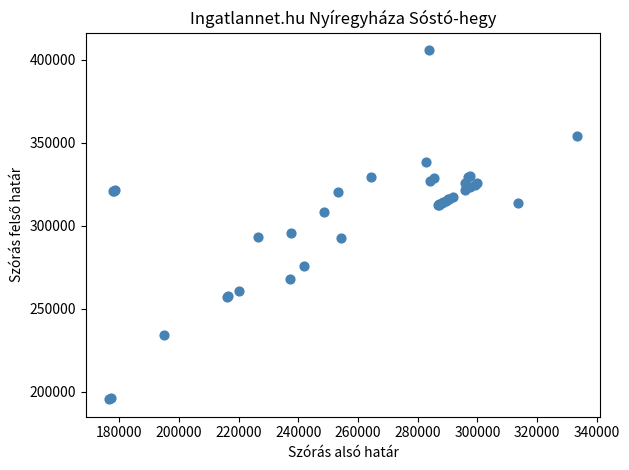

What Y value in the scatter plot is closest to 300670?

295648